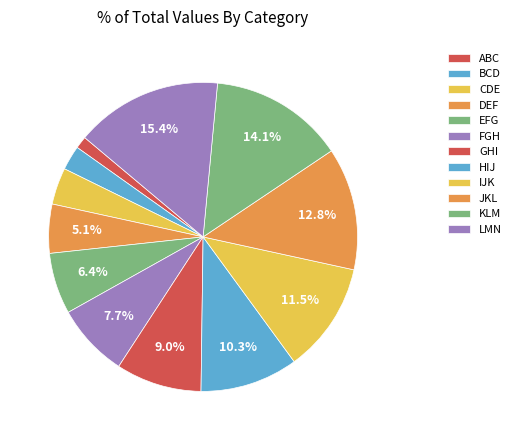

The CDE slice represents 1% of the pie. True or false?

False